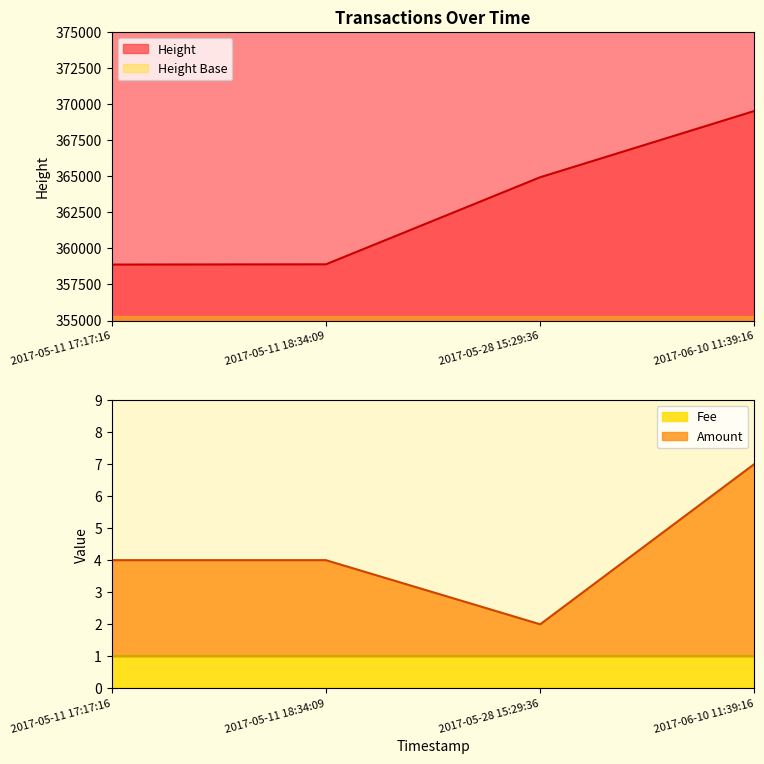

True or false: Amount has a value of 2 at 2017-05-11 17:17:16.

False